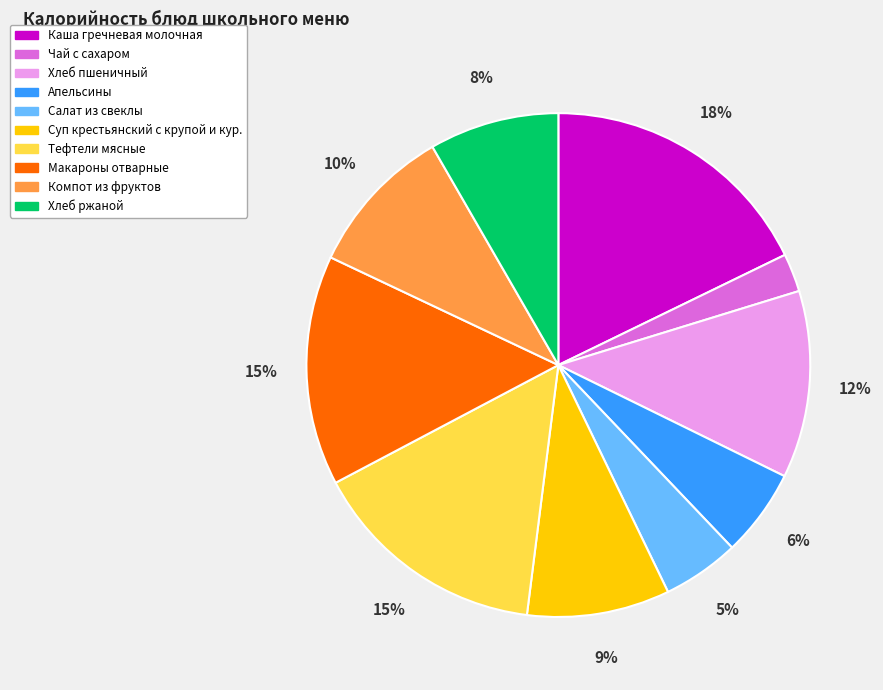

How many segments does this pie chart have?

10